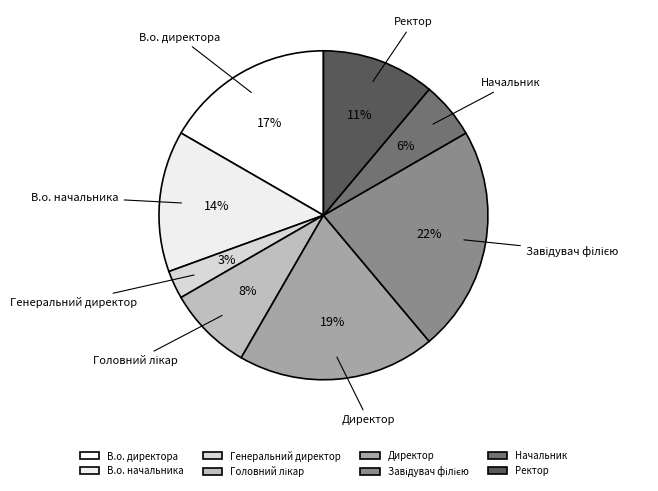

What is the smallest slice in the pie chart?

Генеральний директор